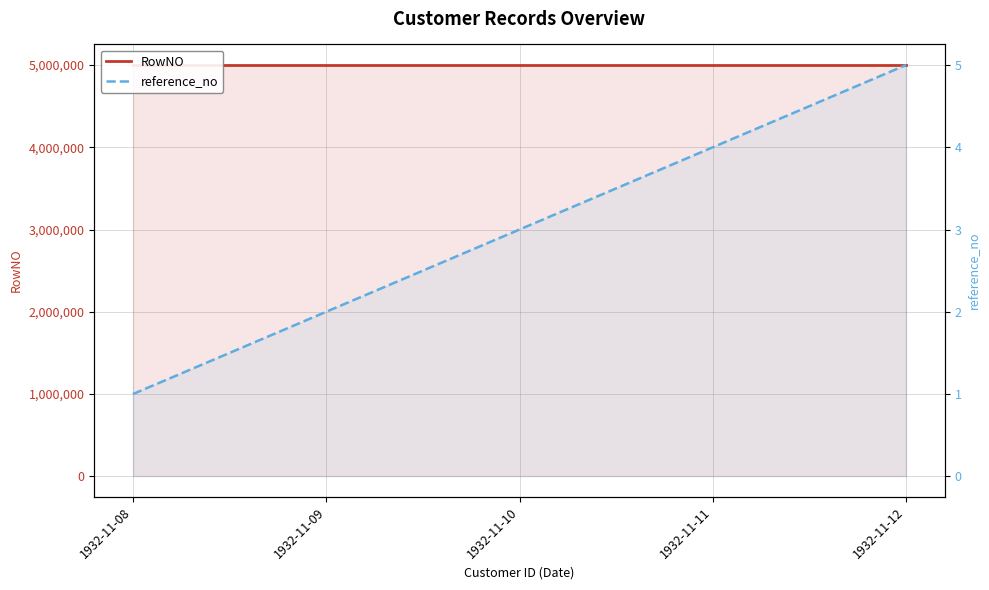

At how many categories does at least one series exceed 3941435?

5